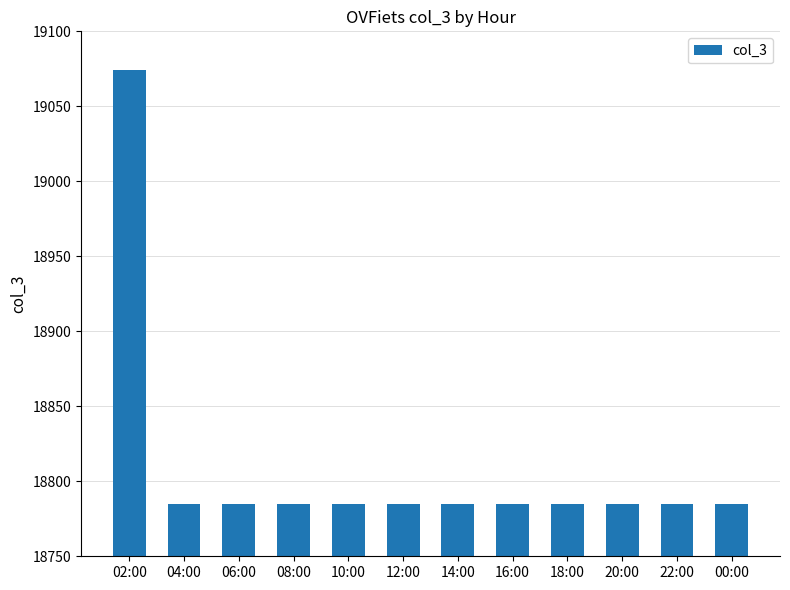

Does the chart contain stacked bars?

No